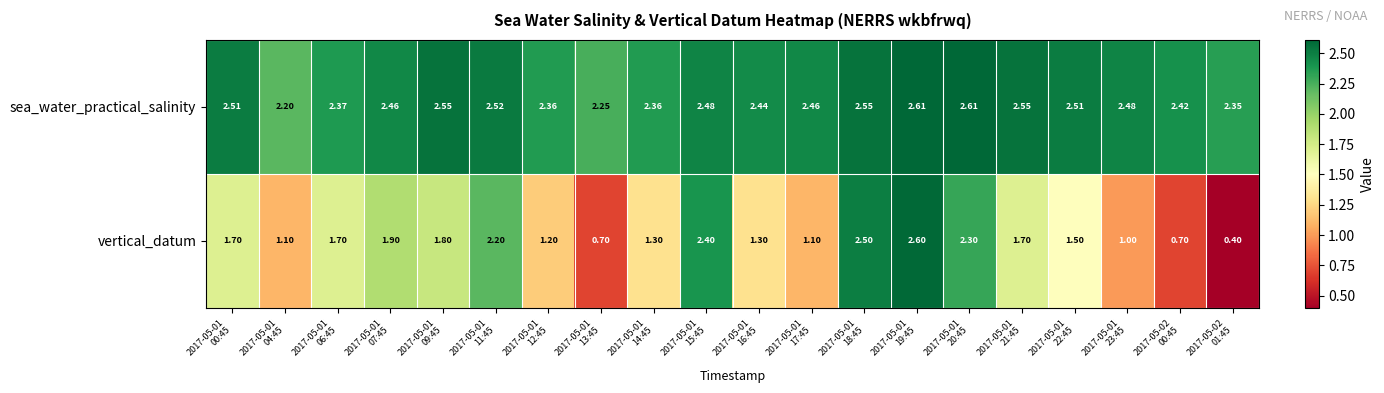

Which series has the largest total across all categories?

sea_water_practical_salinity